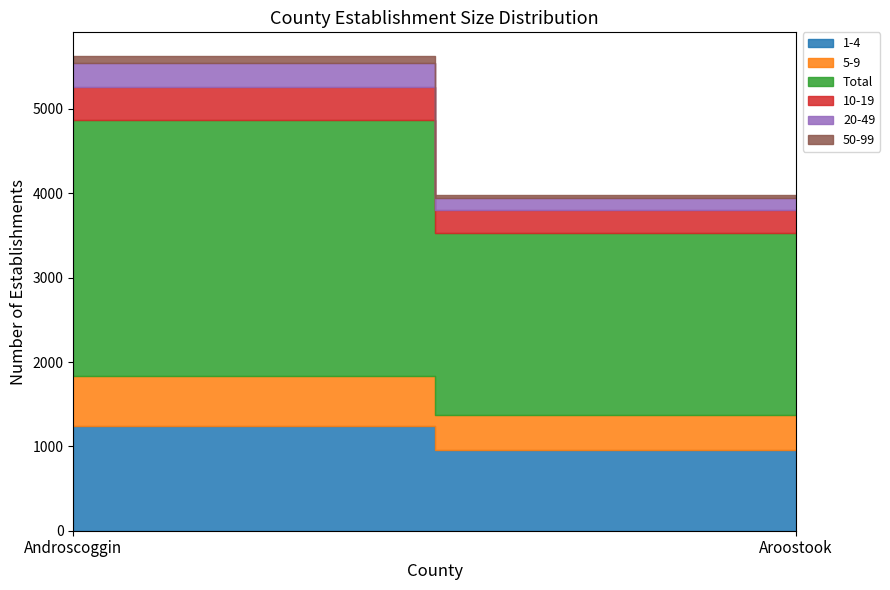

Does the chart have visible grid lines?

No